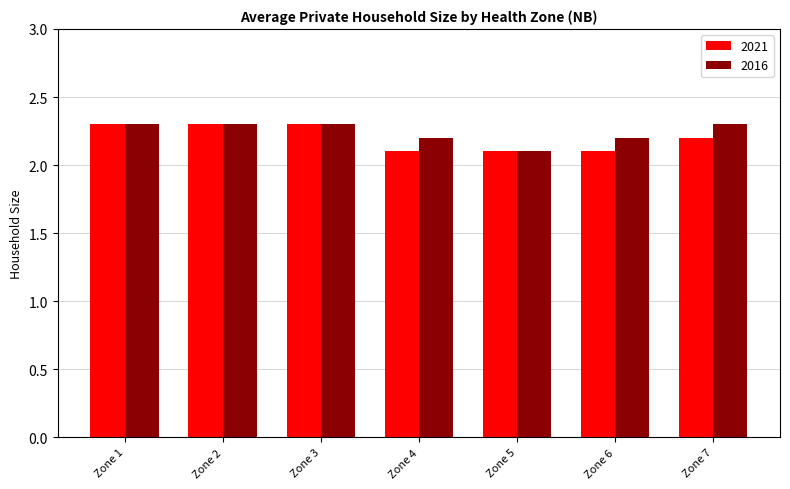

How many categories are shown in the chart?

7